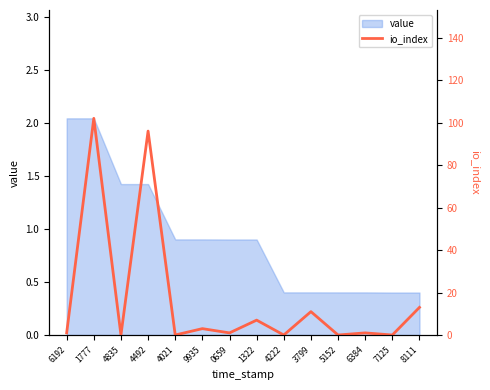

Where is the data nearest to the value 51?

8111